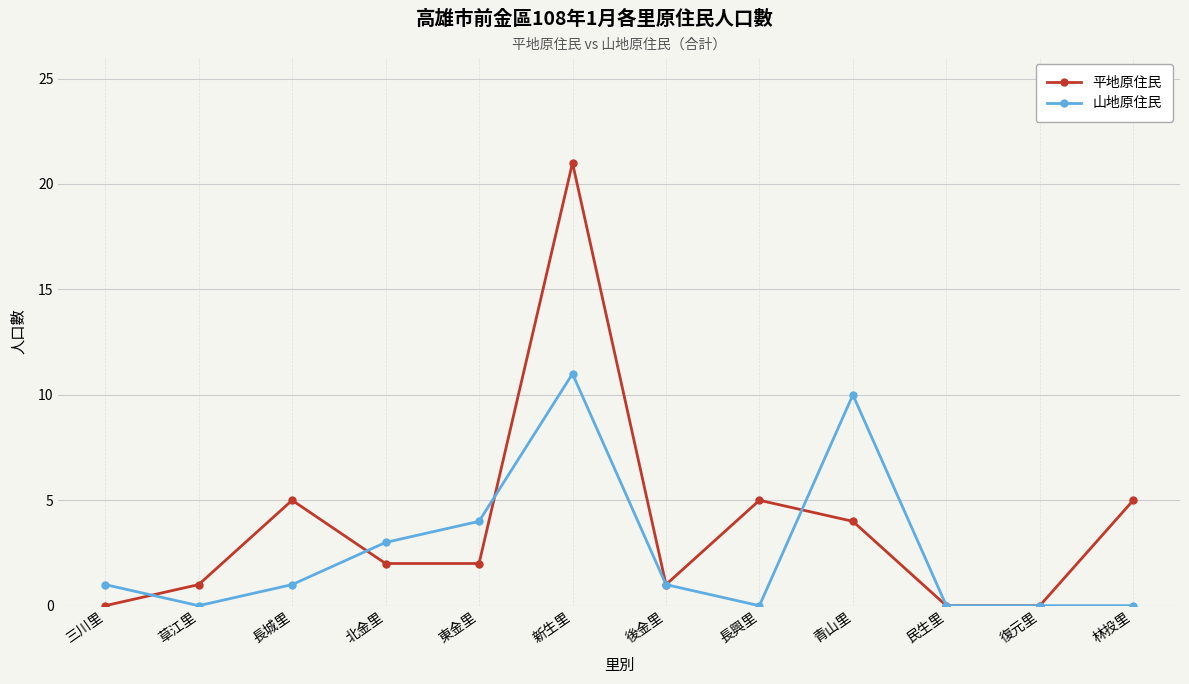

Rank the series by their maximum value, from highest to lowest.

平地原住民, 山地原住民